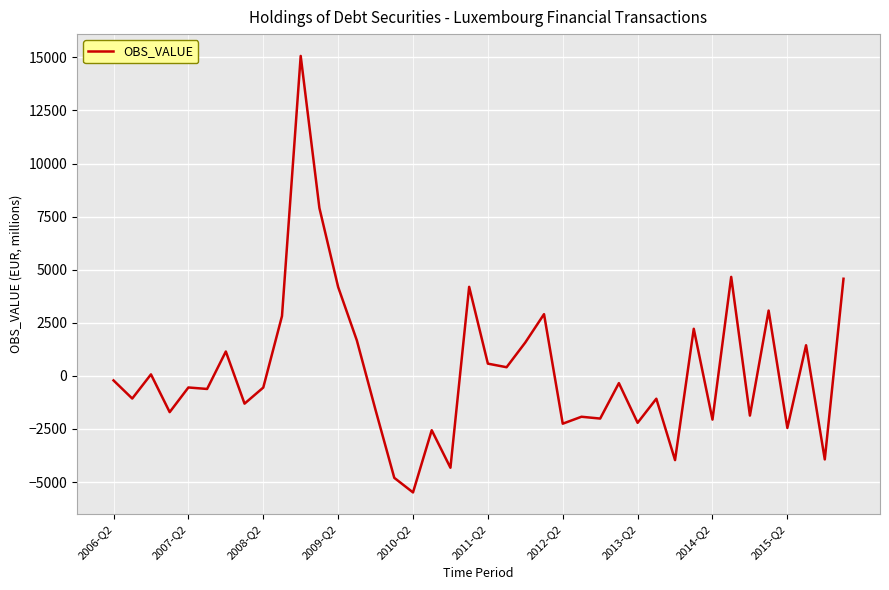

What is the difference between the maximum and minimum values?

20558.0